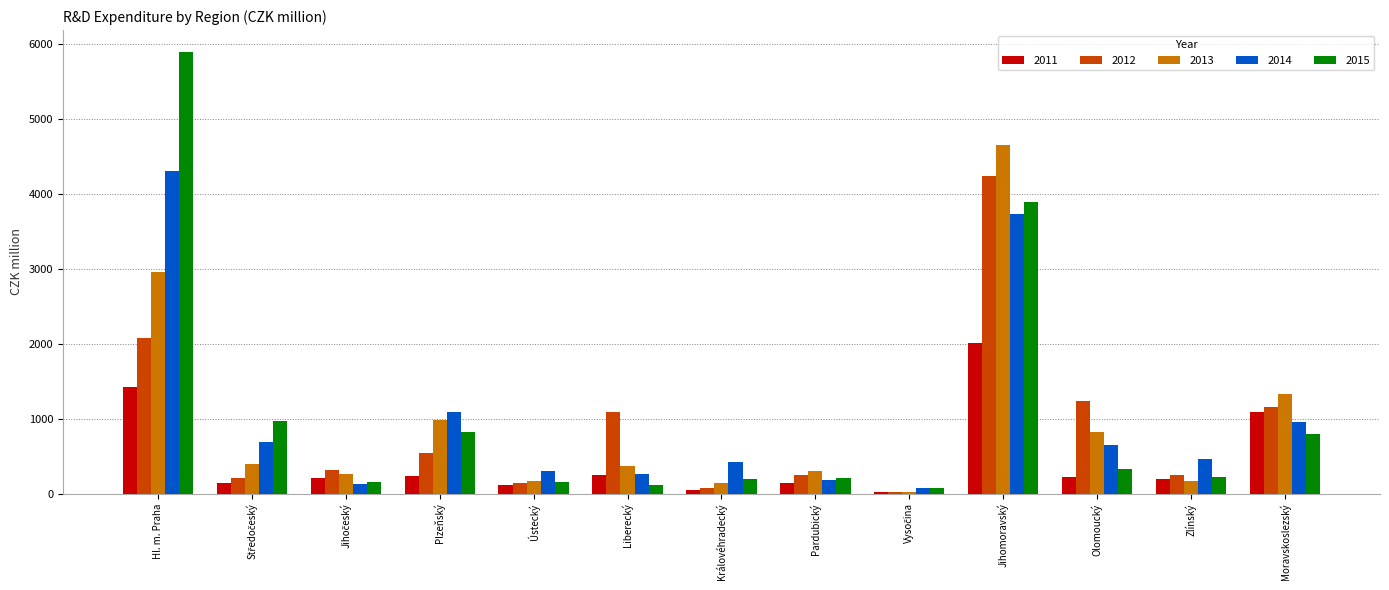

The 2014 series shows 307.4 at Ústecký. True or false?

True